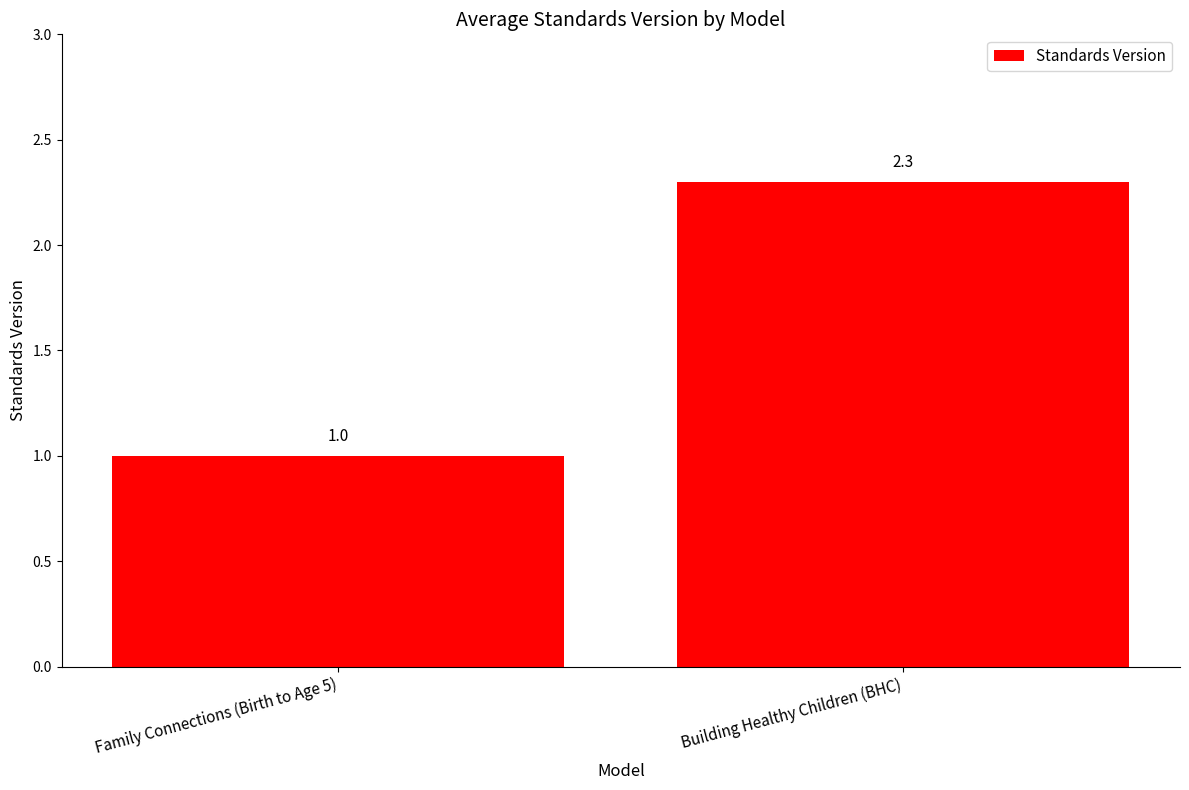

Rank the categories by value from highest to lowest.

Building Healthy Children (BHC), Family Connections (Birth to Age 5)